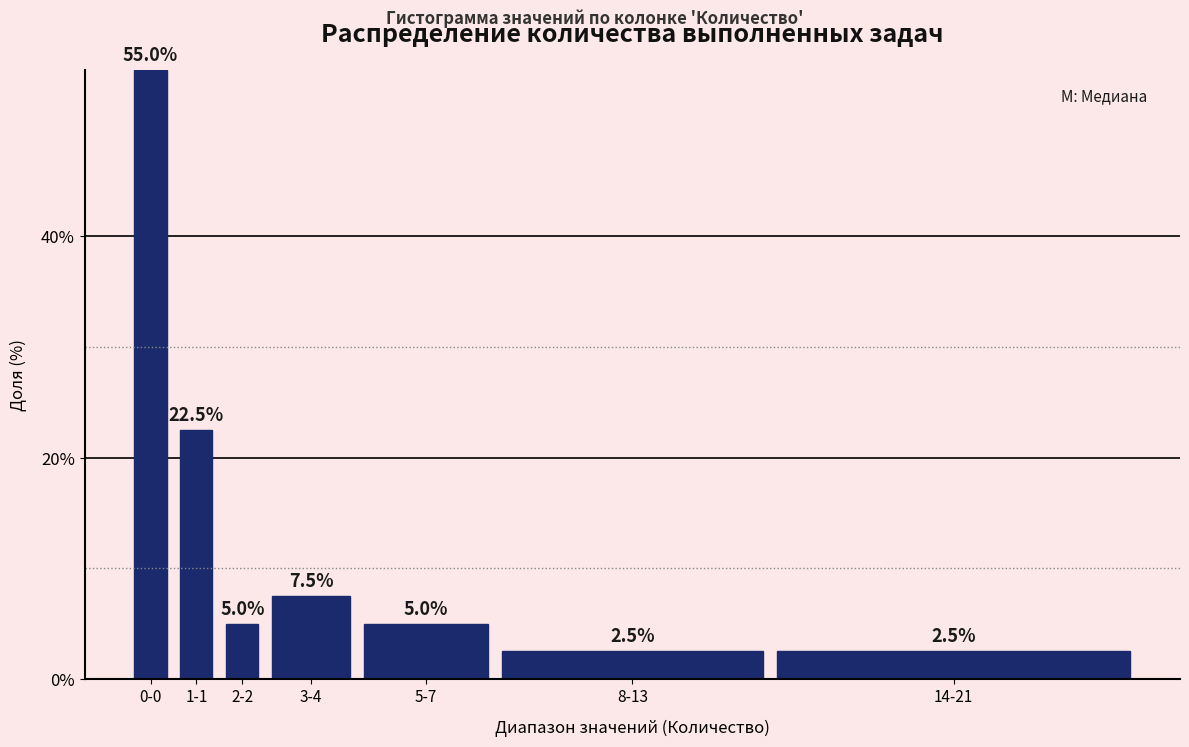

Reading left to right, list all the values displayed in this chart.

55.0	22.5	5.0	7.5	5.0	2.5	2.5